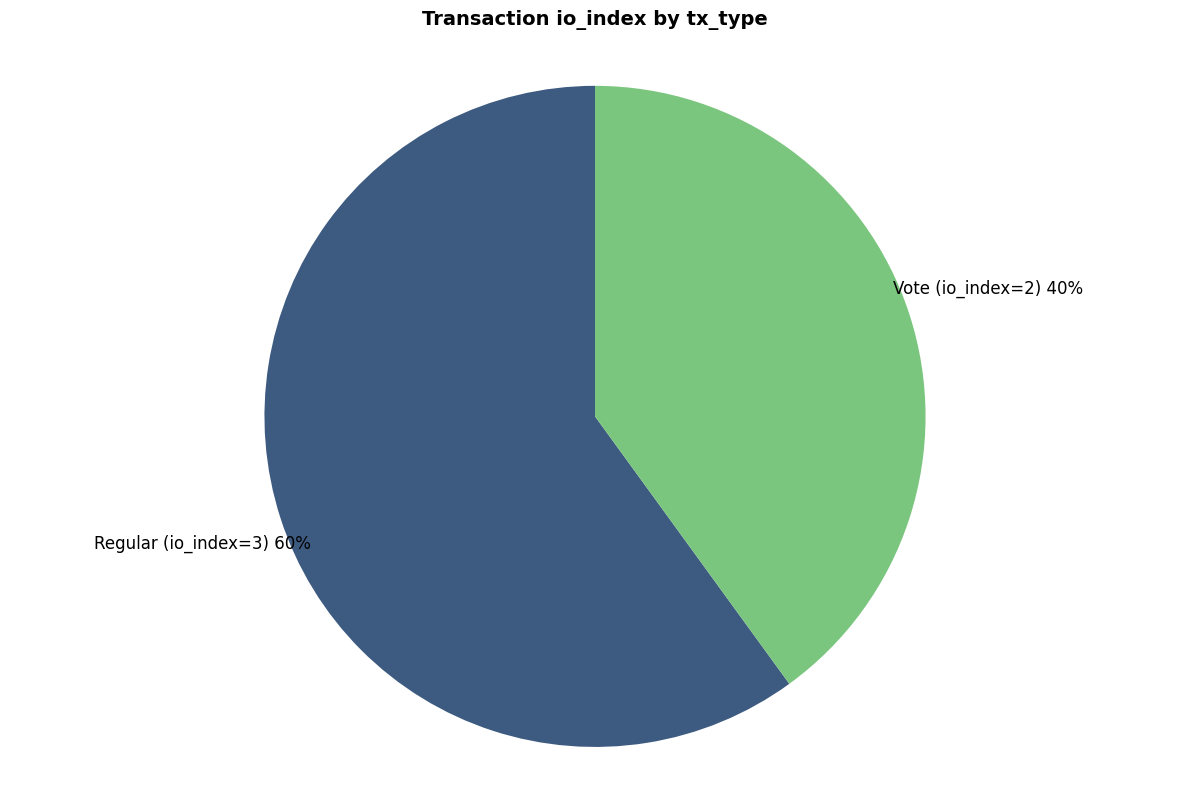

What is the smallest slice in the pie chart?

Vote (io_index=2)